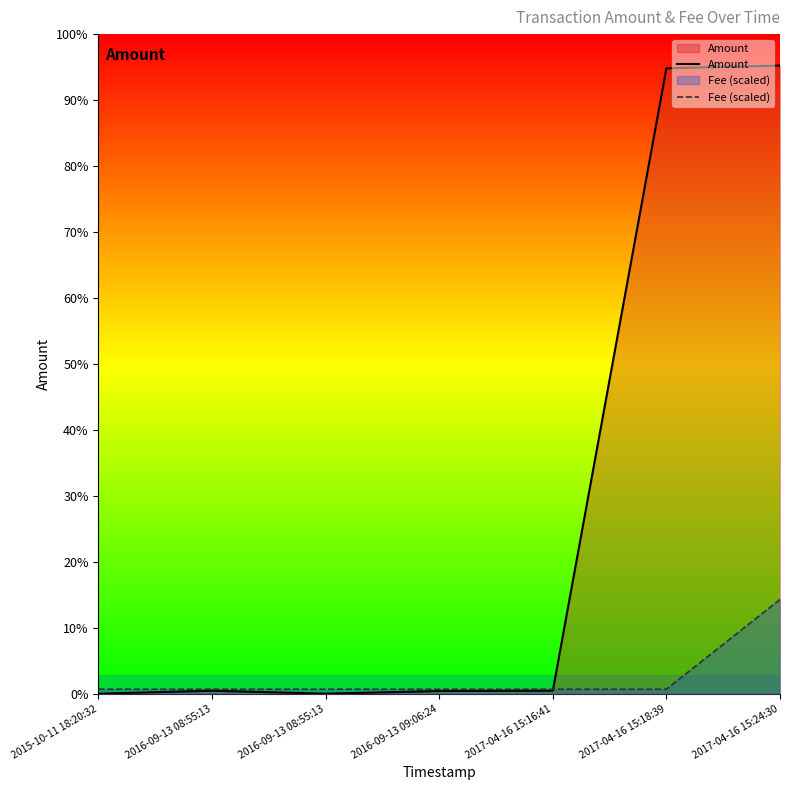

How many values in the Amount series are below 996?

3